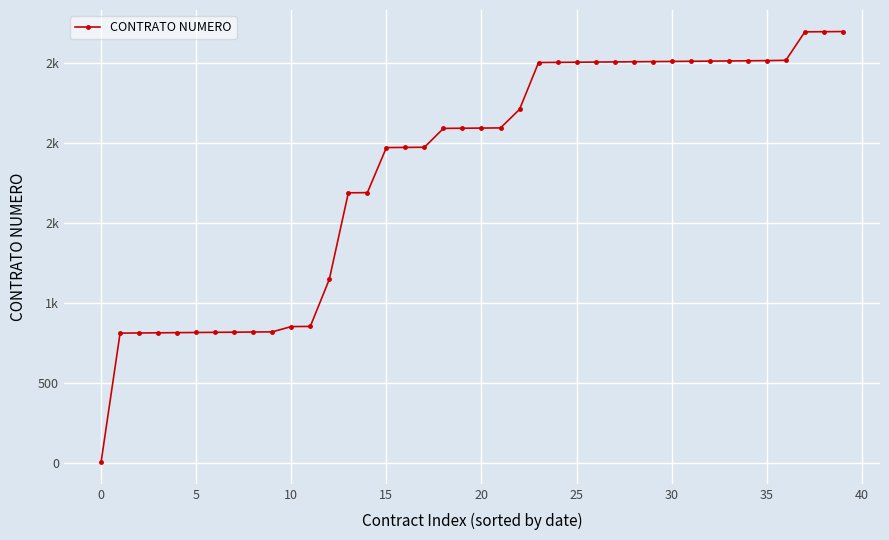

What is the difference between the maximum and minimum values?

2695